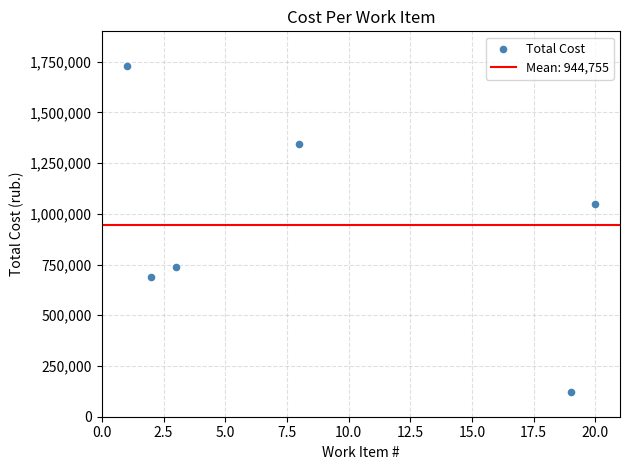

What is the average Y value?

944755.0